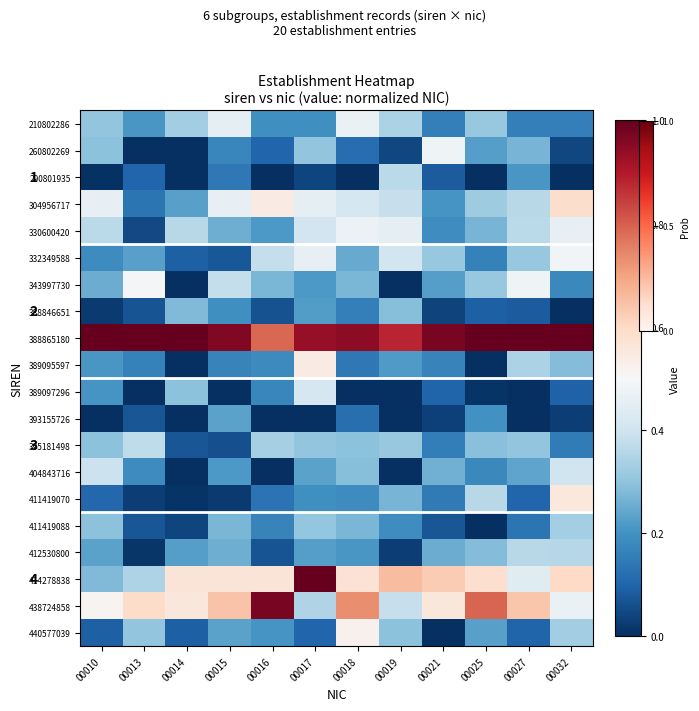

Is it true that 438724858 equals 0.6 at 00015?

True